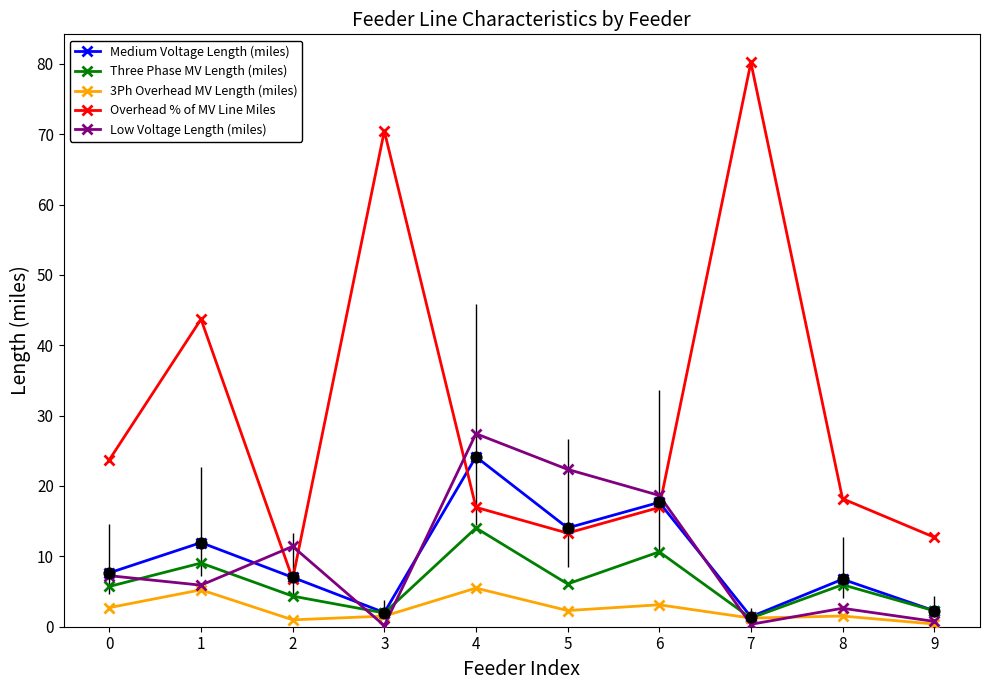

At which category is the sum across all series the highest?

4